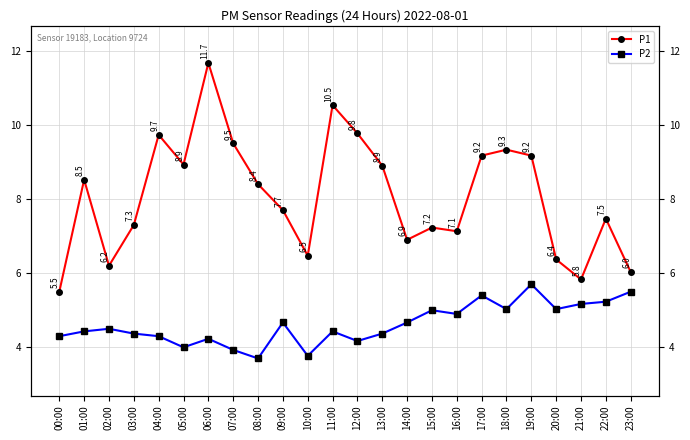

What position from the right is 22:00?

2